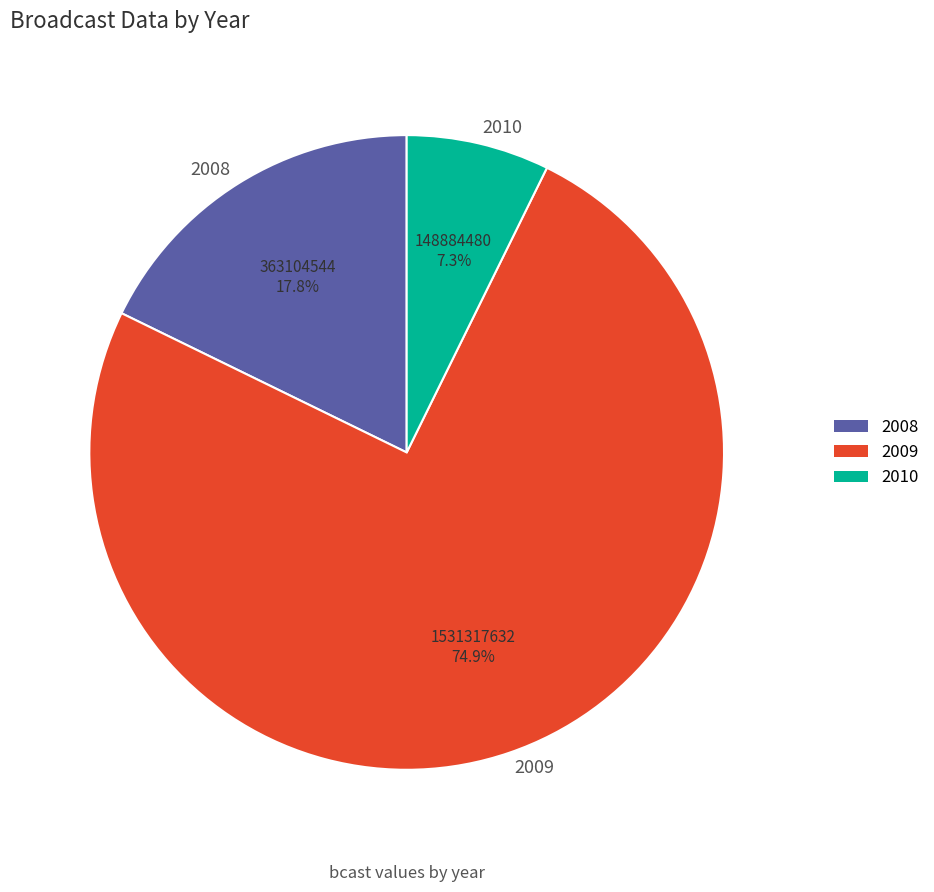

True or false: 2009 accounts for 84% of the total.

False